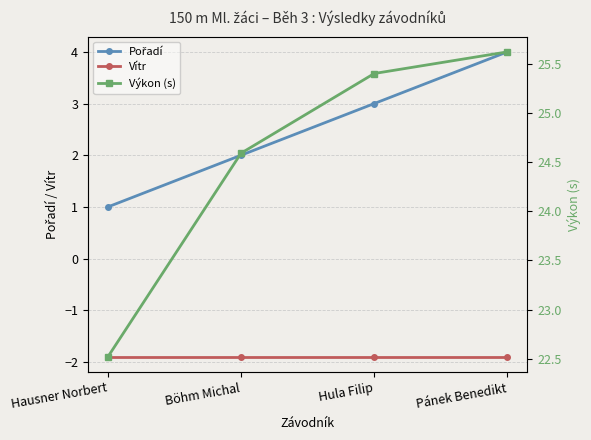

Is it true that Vítr equals -2.8 at Hausner Norbert?

False